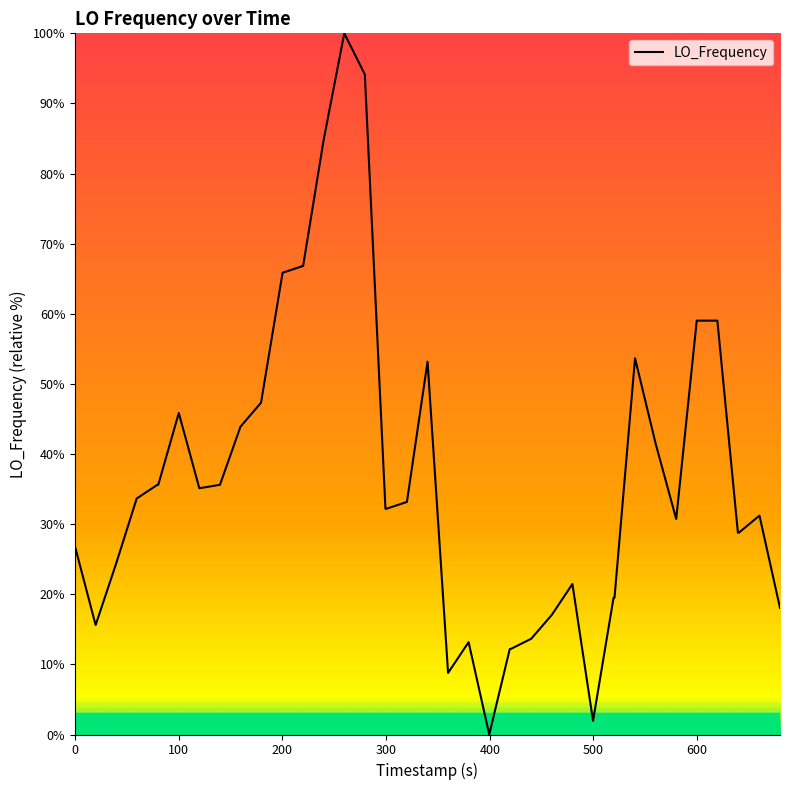

What is the difference between the maximum and minimum values?

100.0